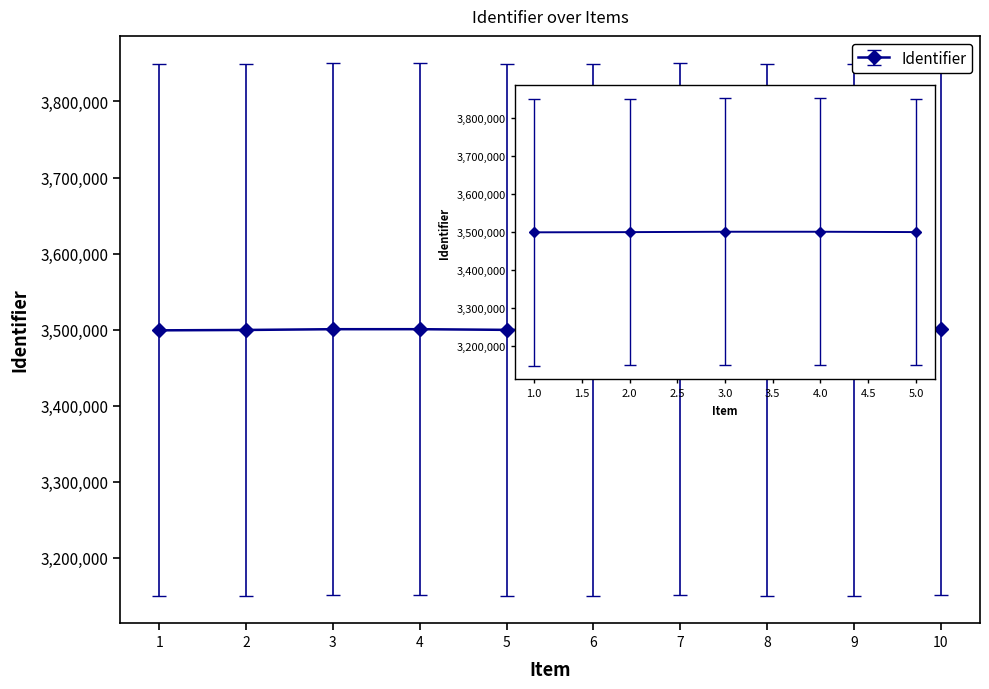

Does the chart display data point markers on the line(s)?

Yes